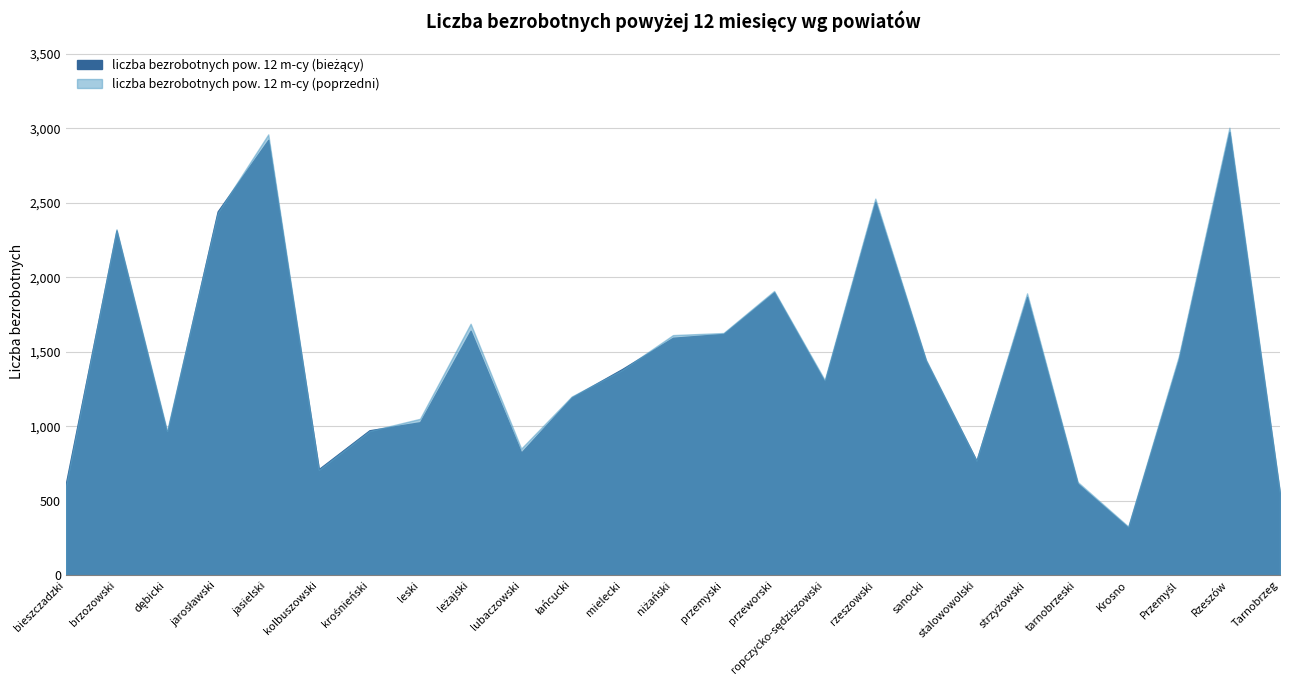

Reading right to left, what are all the values shown in this chart?

liczba bezrobotnych pow. 12 m-cy (bieżący): 543	2975	1448	320	615	1868	769	1440	2506	1298	1899	1620	1594	1385	1194	823	1641	1027	973	713	2922	2442	954	2314	617
liczba bezrobotnych pow. 12 m-cy (poprzedni): 552	3004	1469	327	626	1892	770	1448	2528	1310	1908	1626	1612	1379	1200	850	1688	1050	968	708	2959	2432	969	2322	600